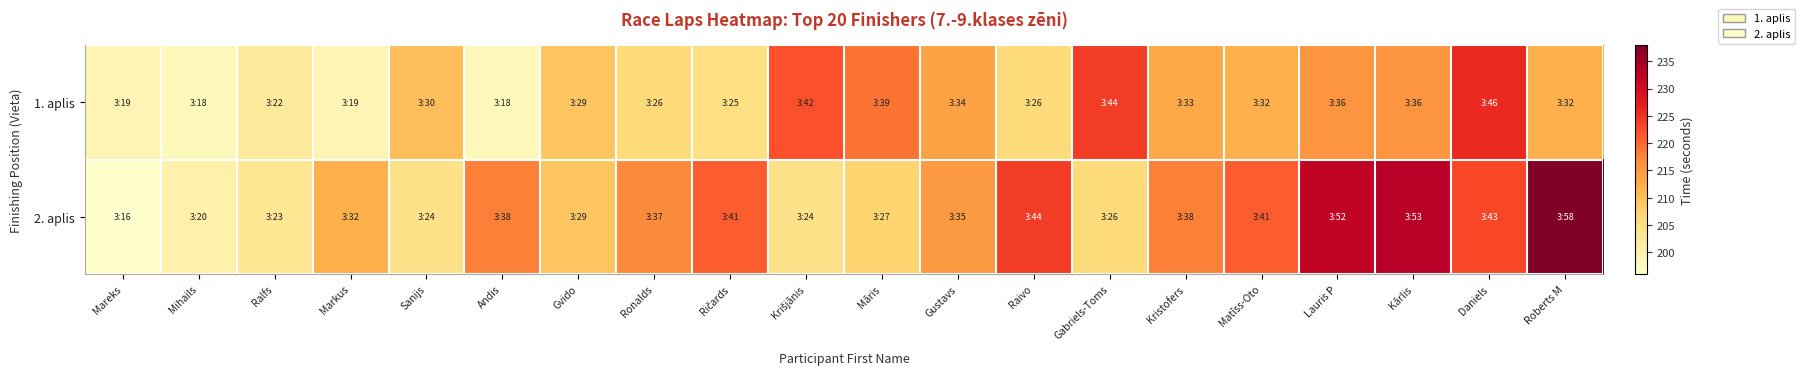

Which has a higher value, Ronalds or Krišjānis?

Krišjānis